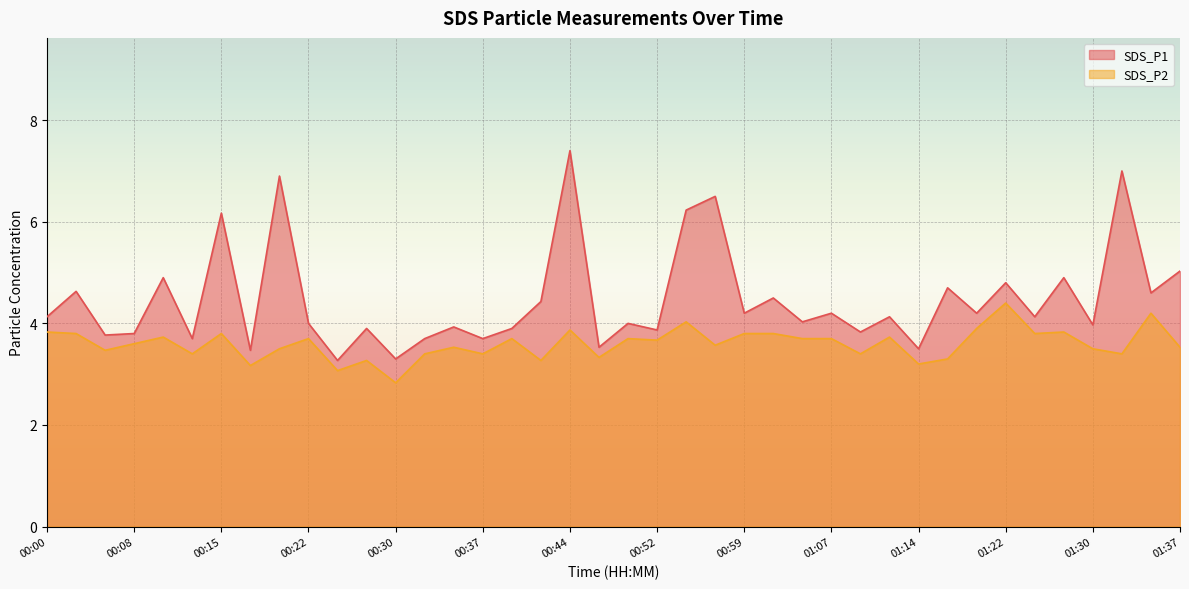

True or false: SDS_P1 has a value of 6.0 at 00:12.

False